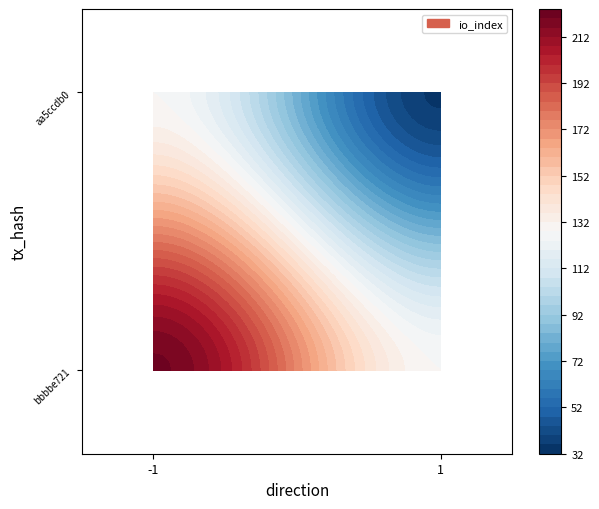

What is the spread (max minus min) of values at direction?

2